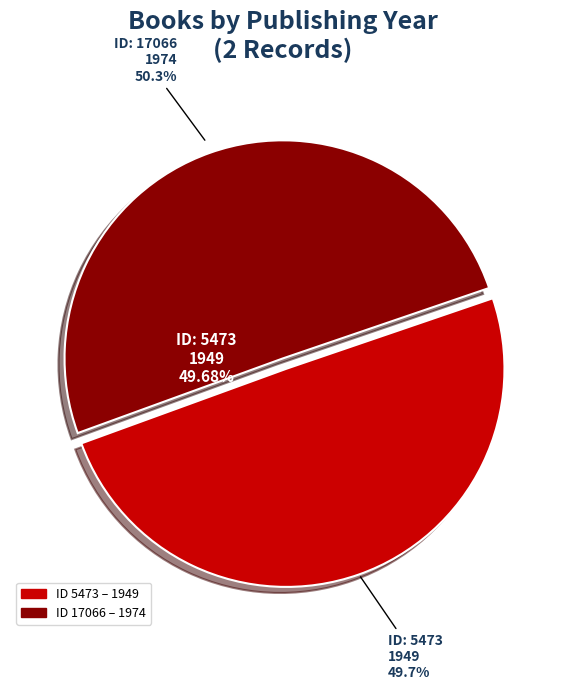

Count the number of slices in the pie.

2